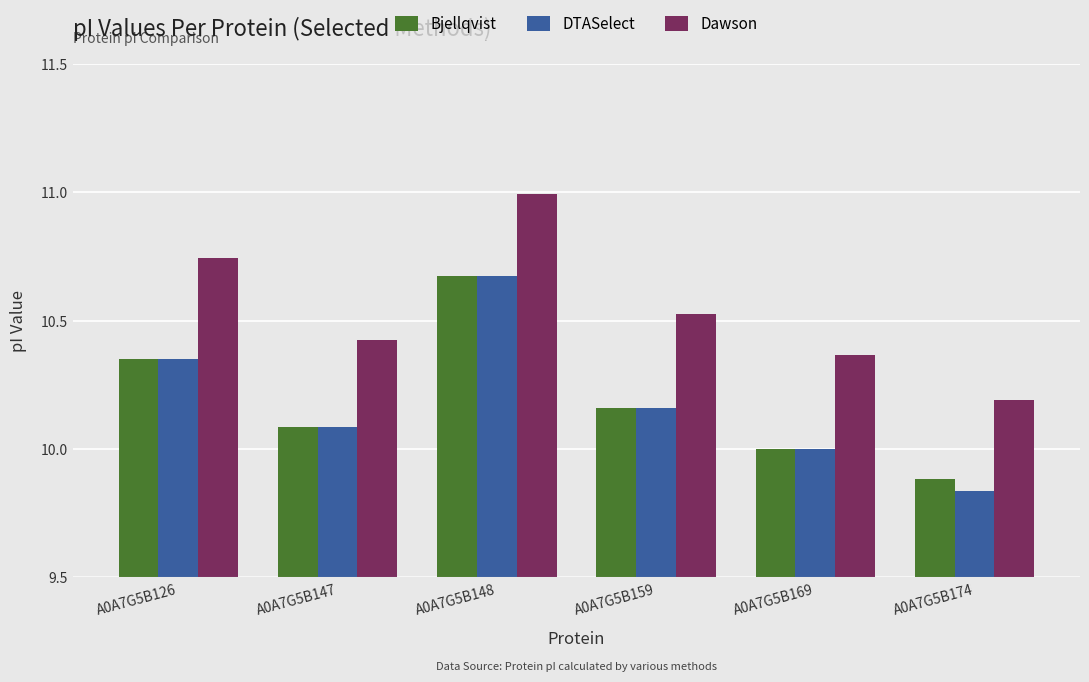

What is the sum of all Dawson values?

63.2